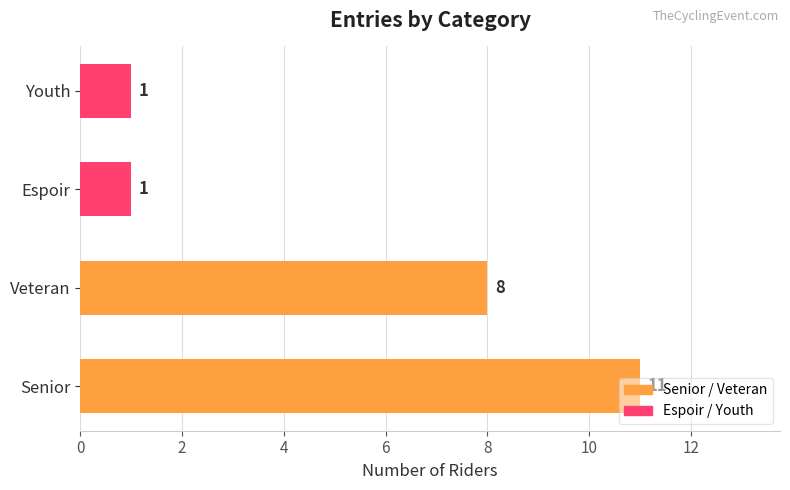

The value at Espoir is 2. True or false?

False